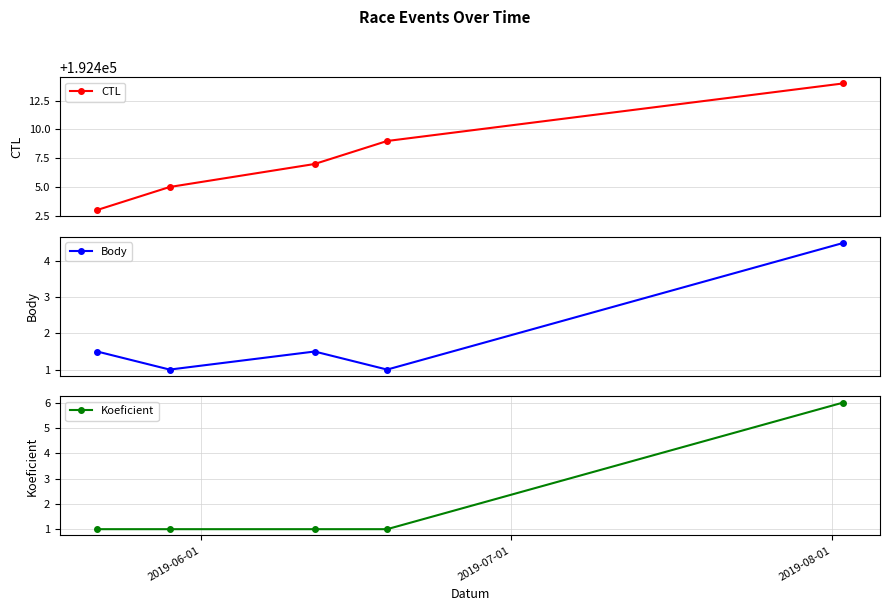

True or false: Body has more than 2 points higher than both neighbors.

False